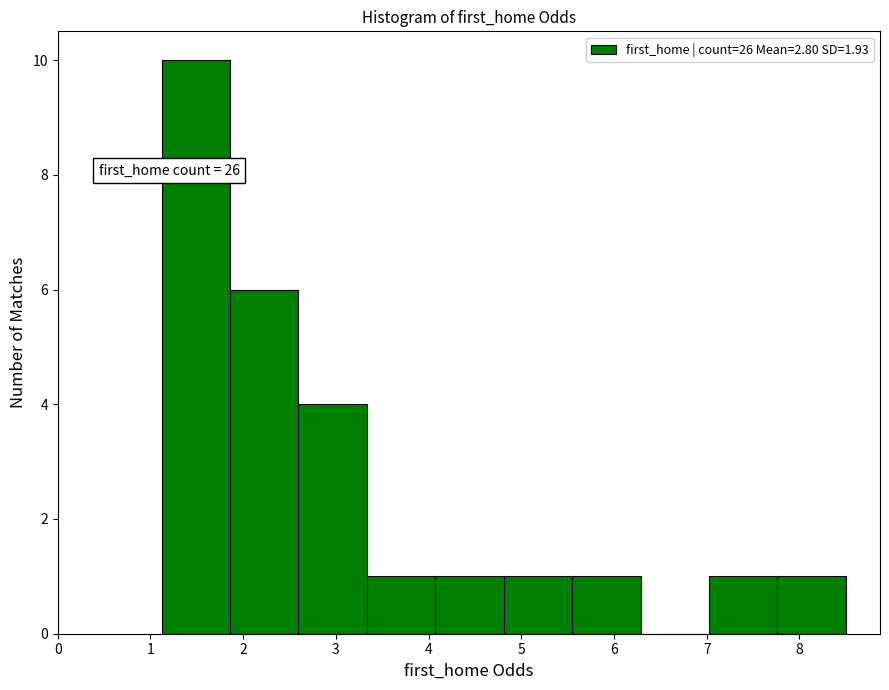

Which range on the x-axis has the tallest bar?

1.1 to 1.9